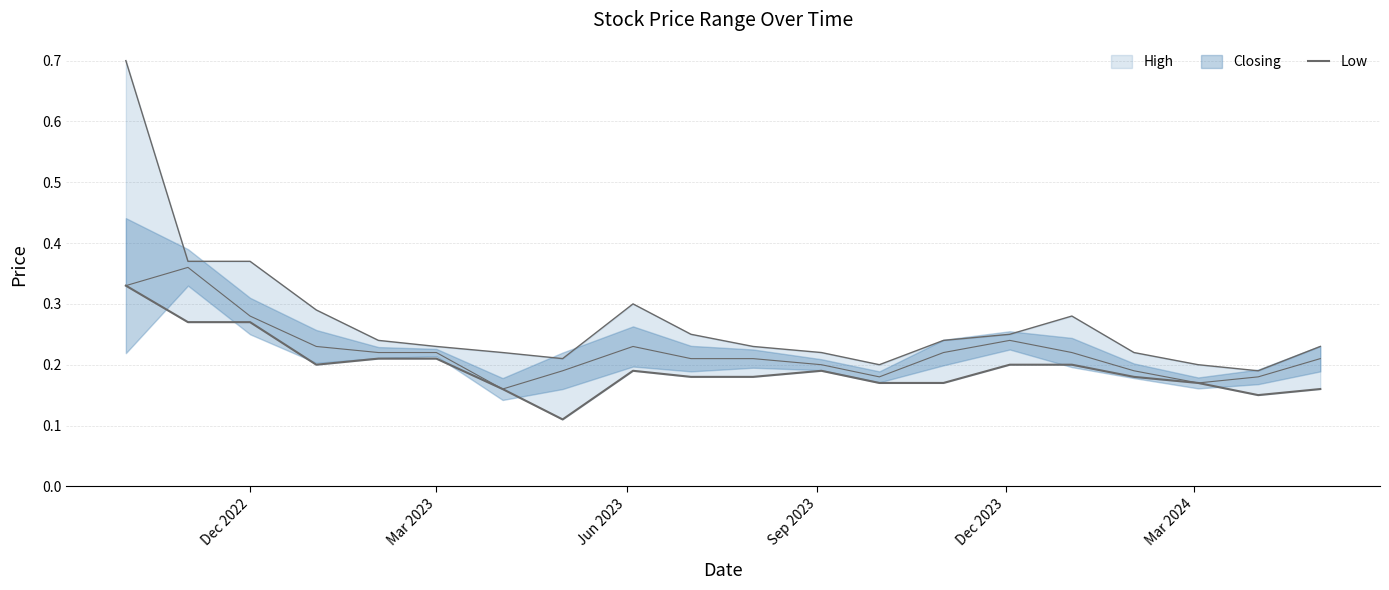

How many values are between 0 and 1?

20